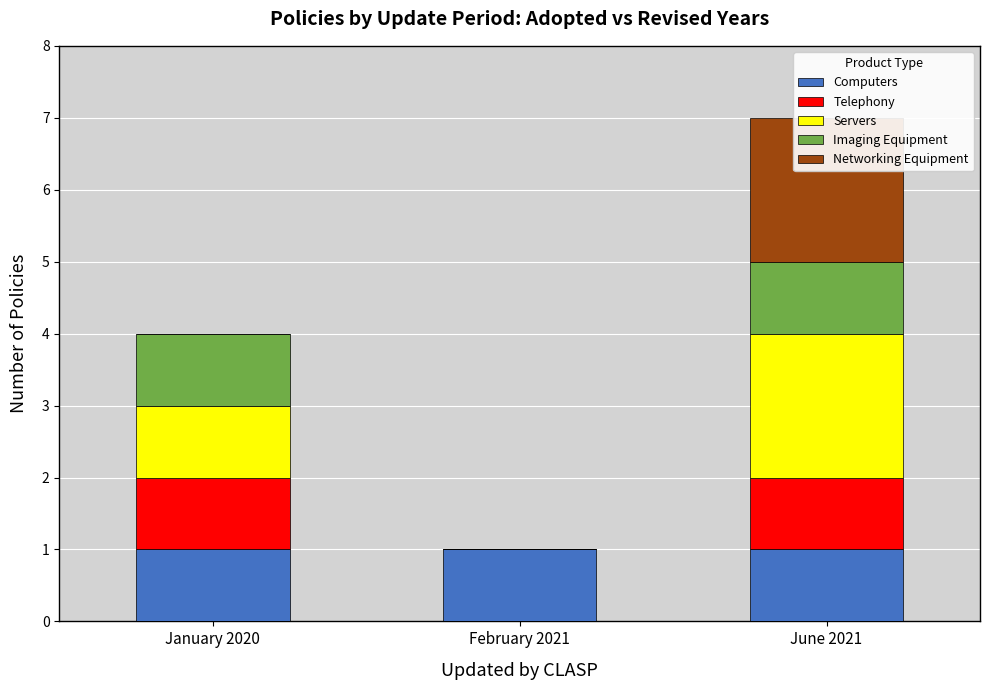

What is the total value across all series at February 2021?

1